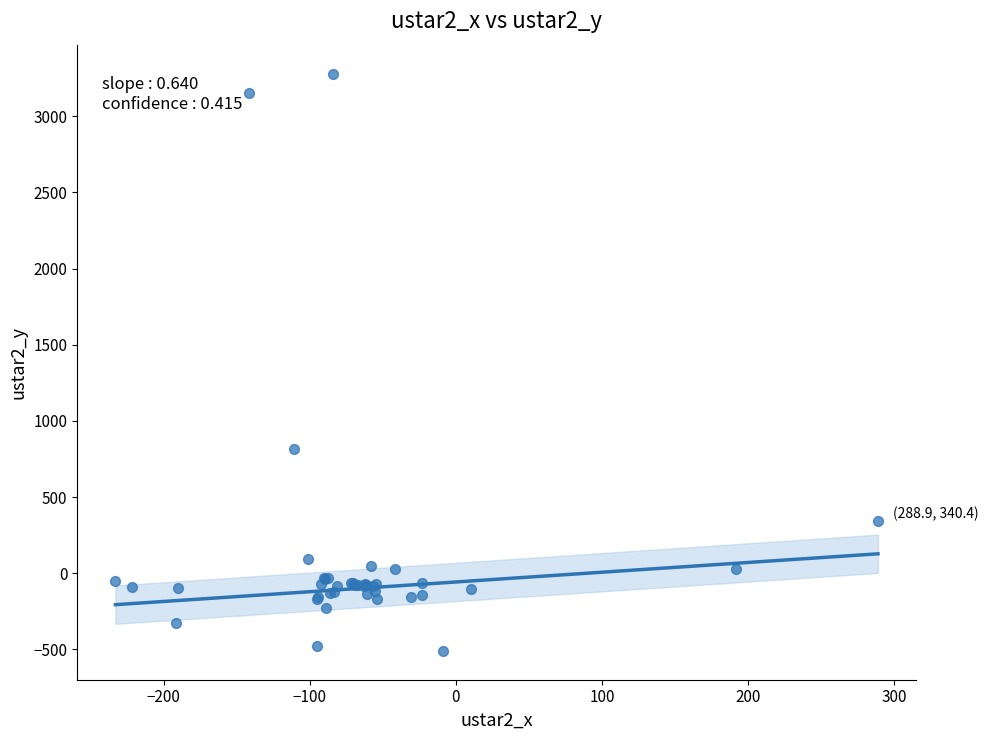

What Y value in the scatter plot is closest to 1385?

812.9